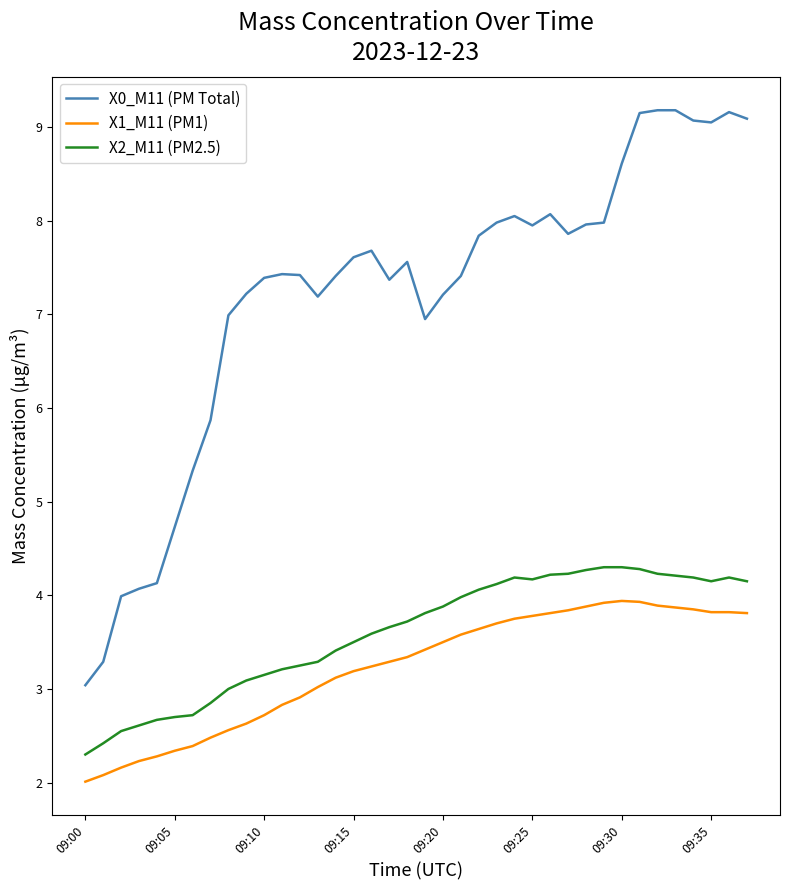

What is the maximum value for X0_M11 (PM Total)?

9.2